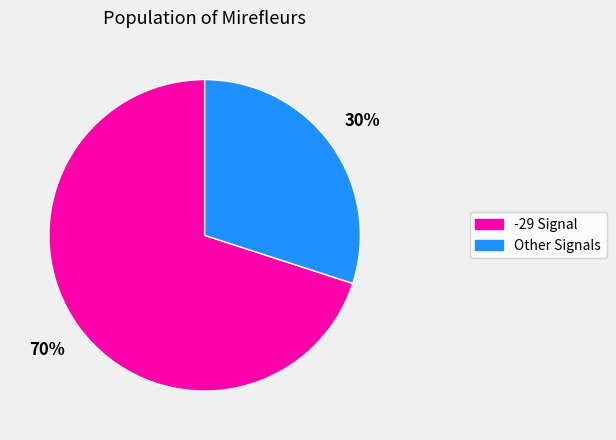

Which slice is the largest?

-29 Signal